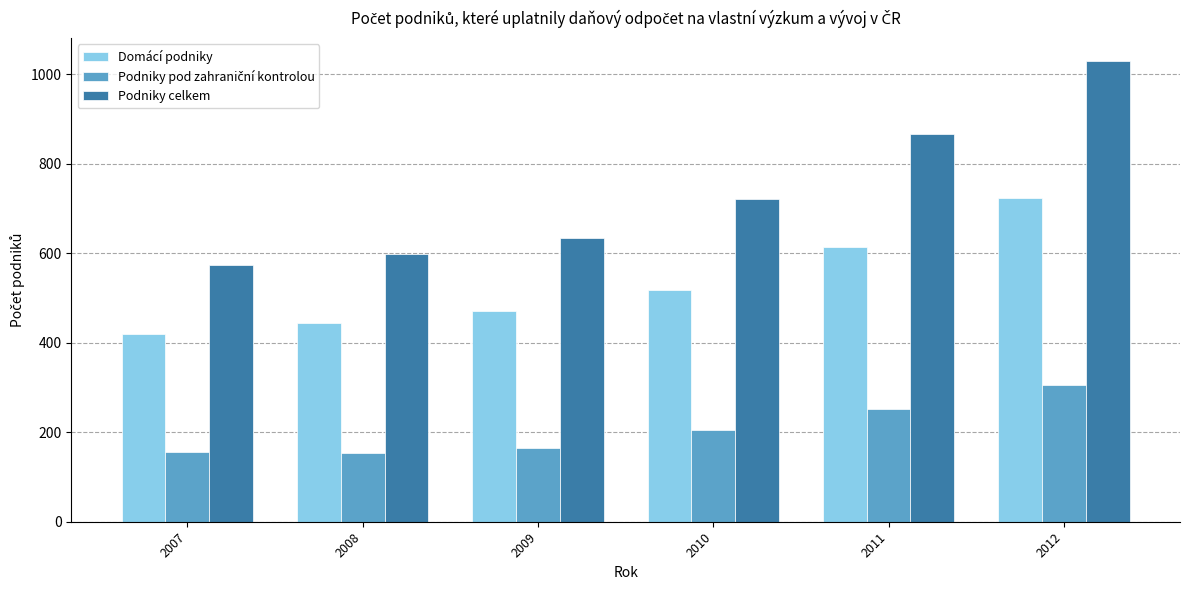

Is it true that Podniky celkem equals 203 at 2011?

False